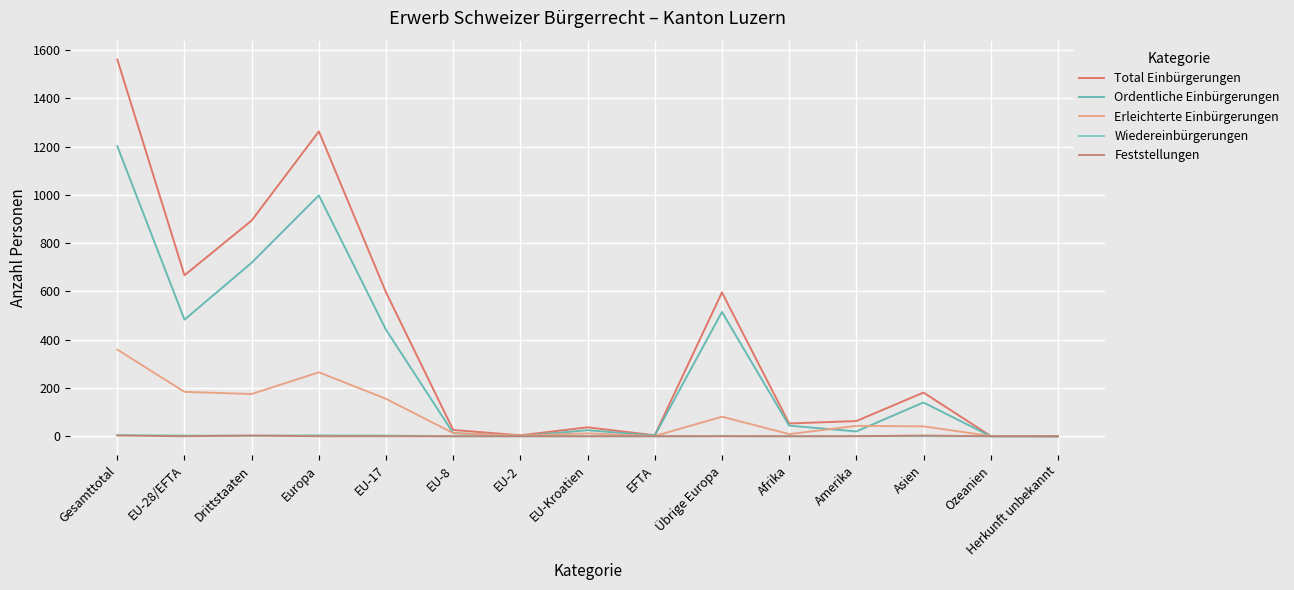

At which label is Feststellungen closest to 1?

EU-28/EFTA